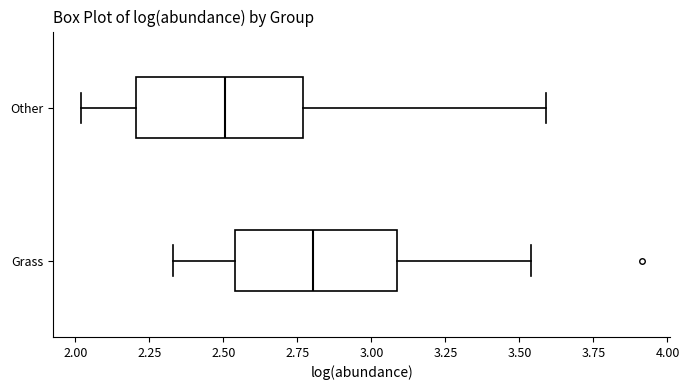

Where does the right whisker of the box for Other end on the x-axis? The values are not printed on the chart, so give them approximately, as read against the axis.

3.60